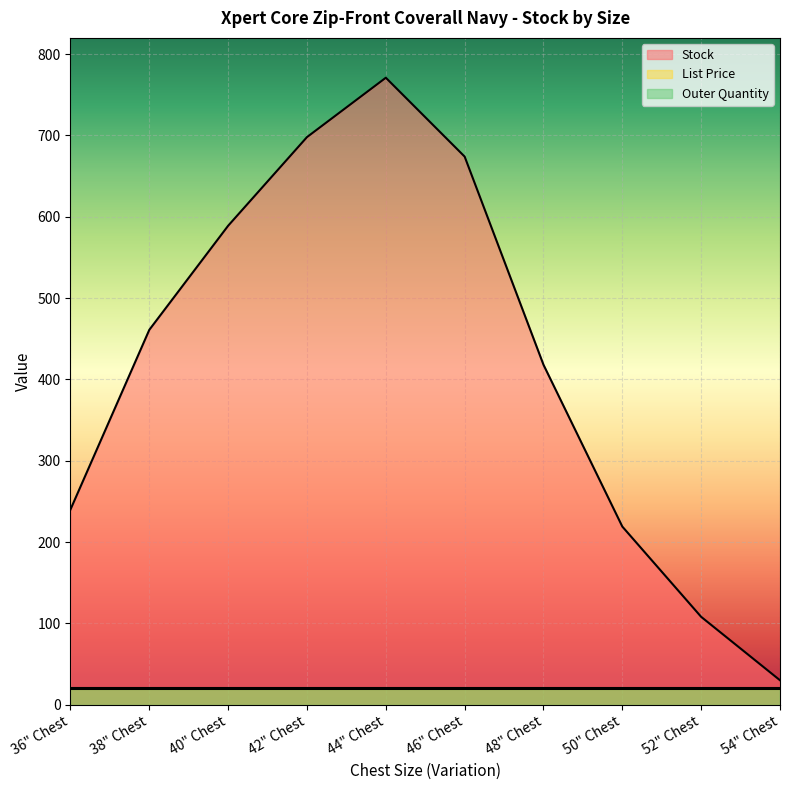

What is the sum of all List Price values?

189.5